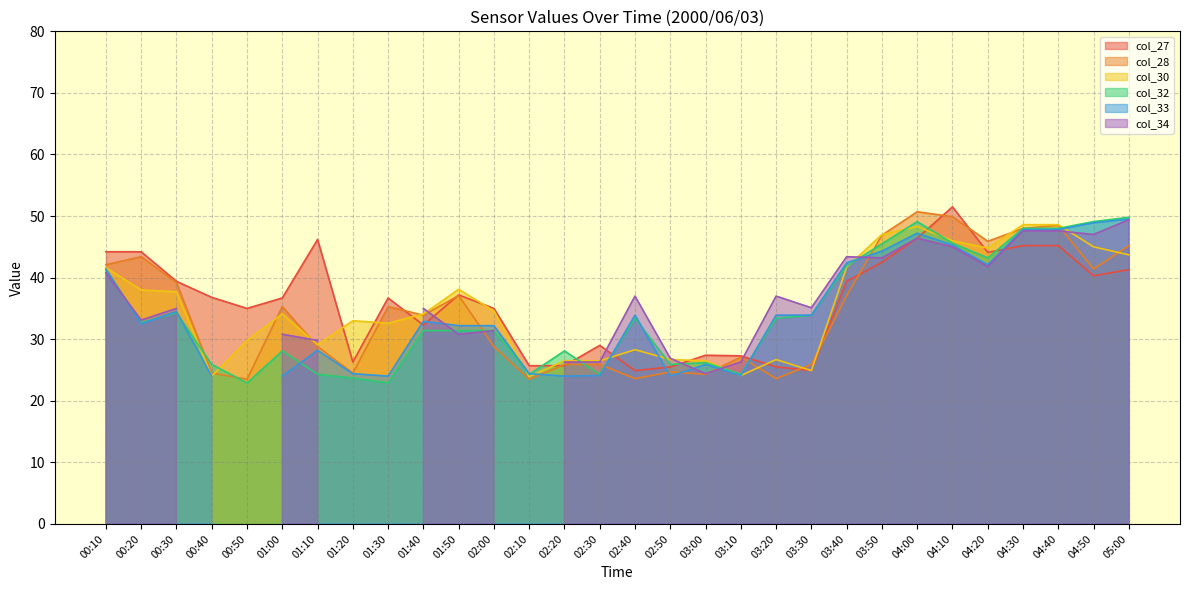

True or false: col_30 has a value of 41.6 at 00:10.

True